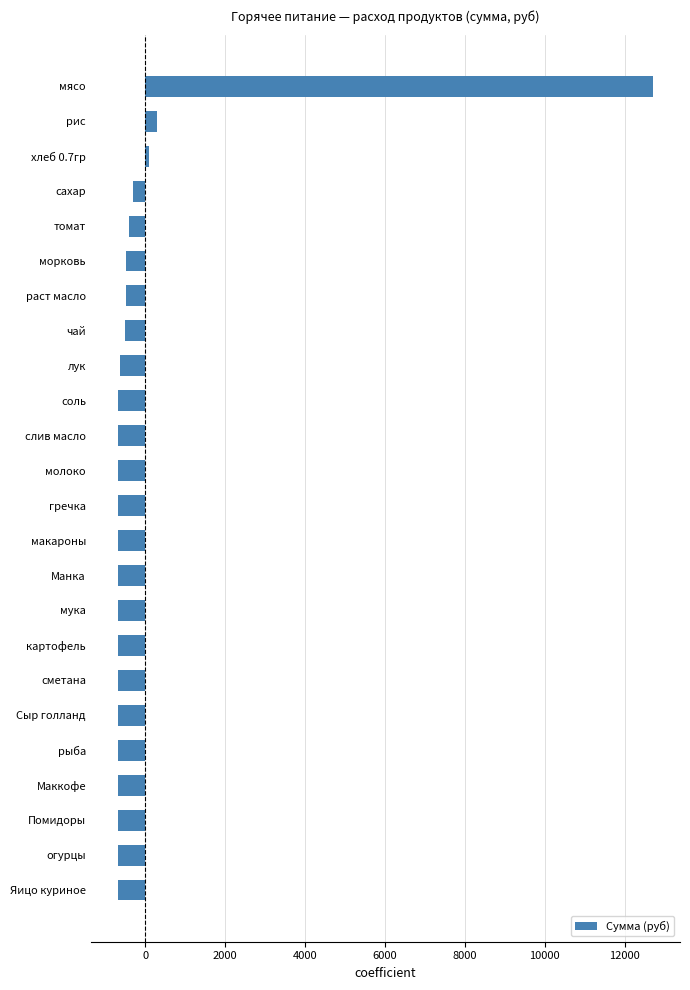

What is the label of the 22nd bar from the top?

Помидоры